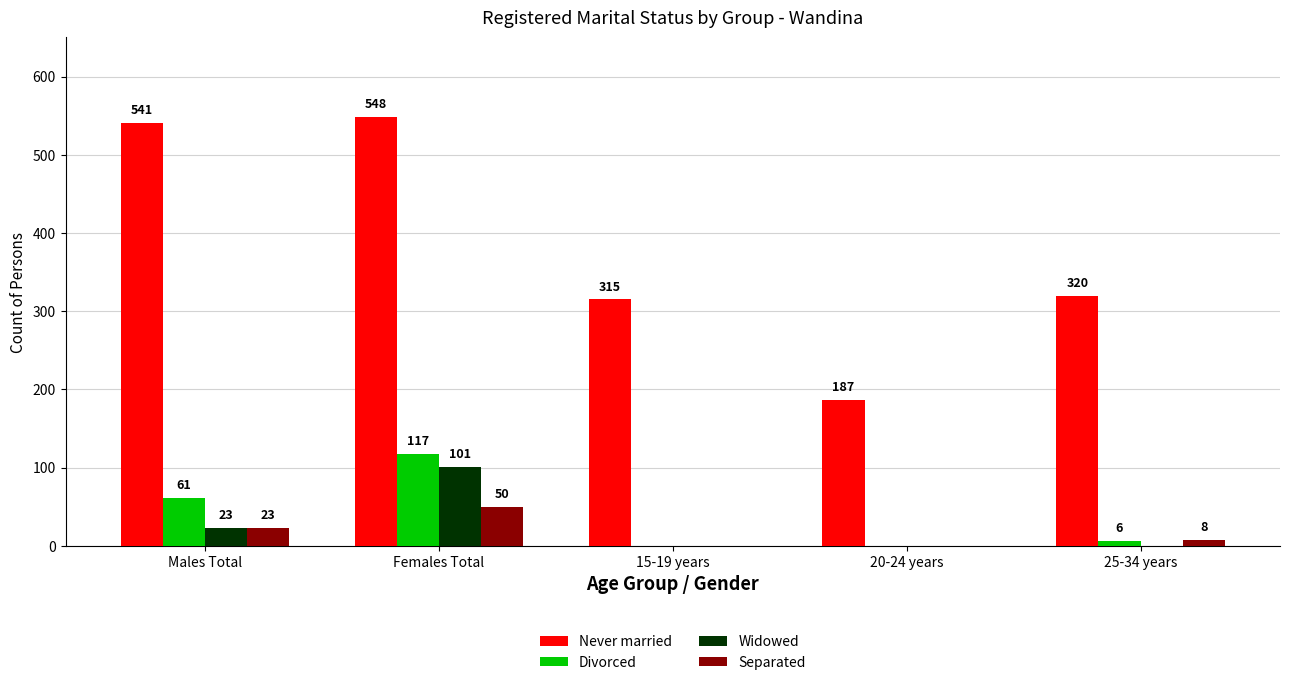

Which series changed the most between Males Total and 25-34 years?

Never married